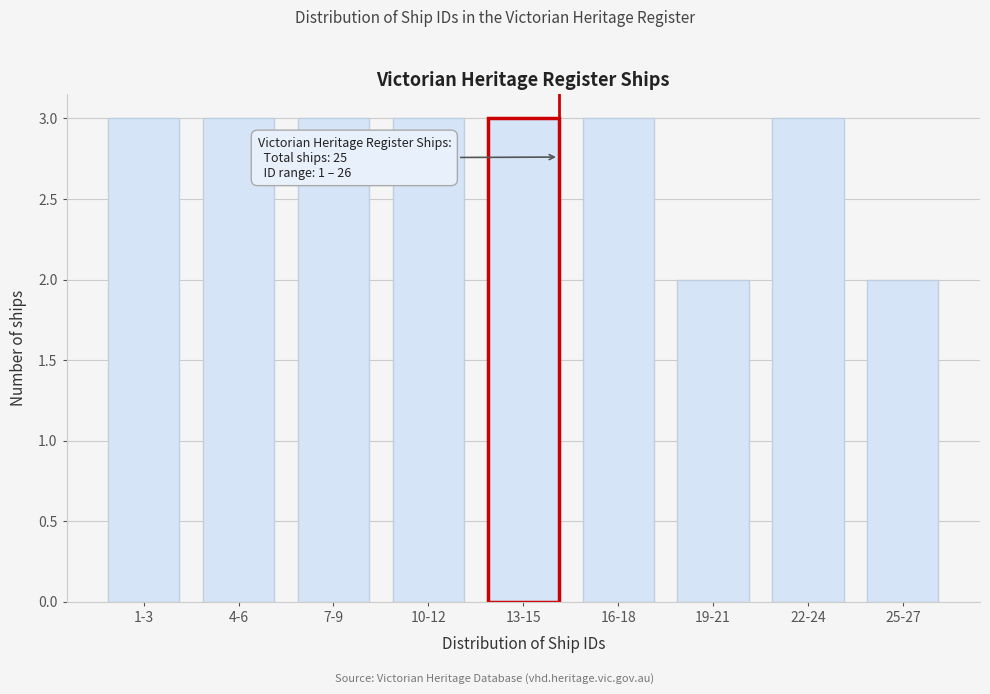

Reading left to right, extract all data points from this chart.

3	3	3	3	3	3	2	3	2